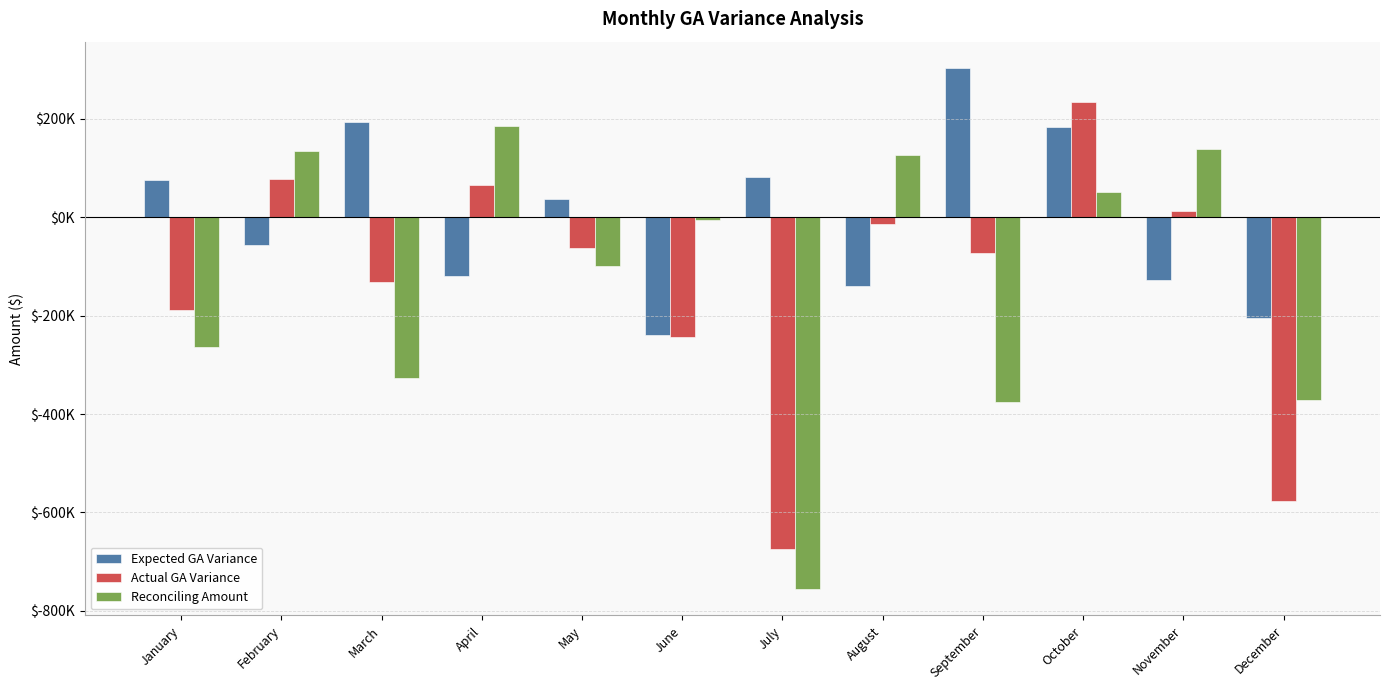

Are the bars grouped side by side (vs. stacked)?

Yes